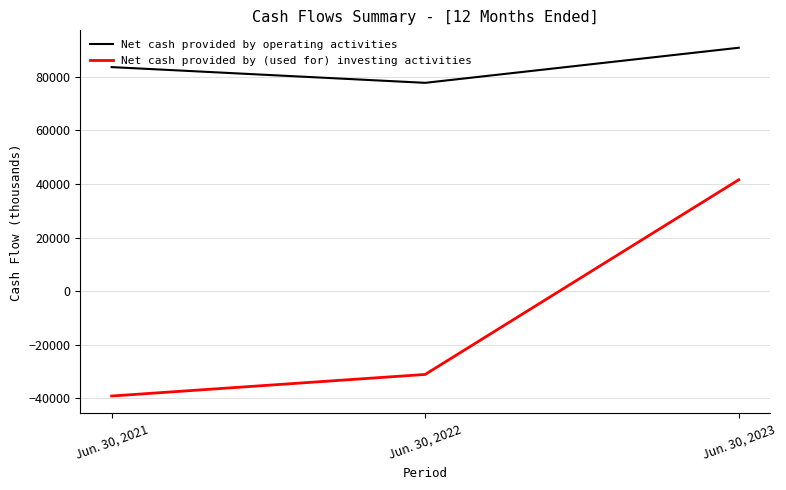

Read the Net cash provided by operating activities value at Jun. 30, 2023.

90801